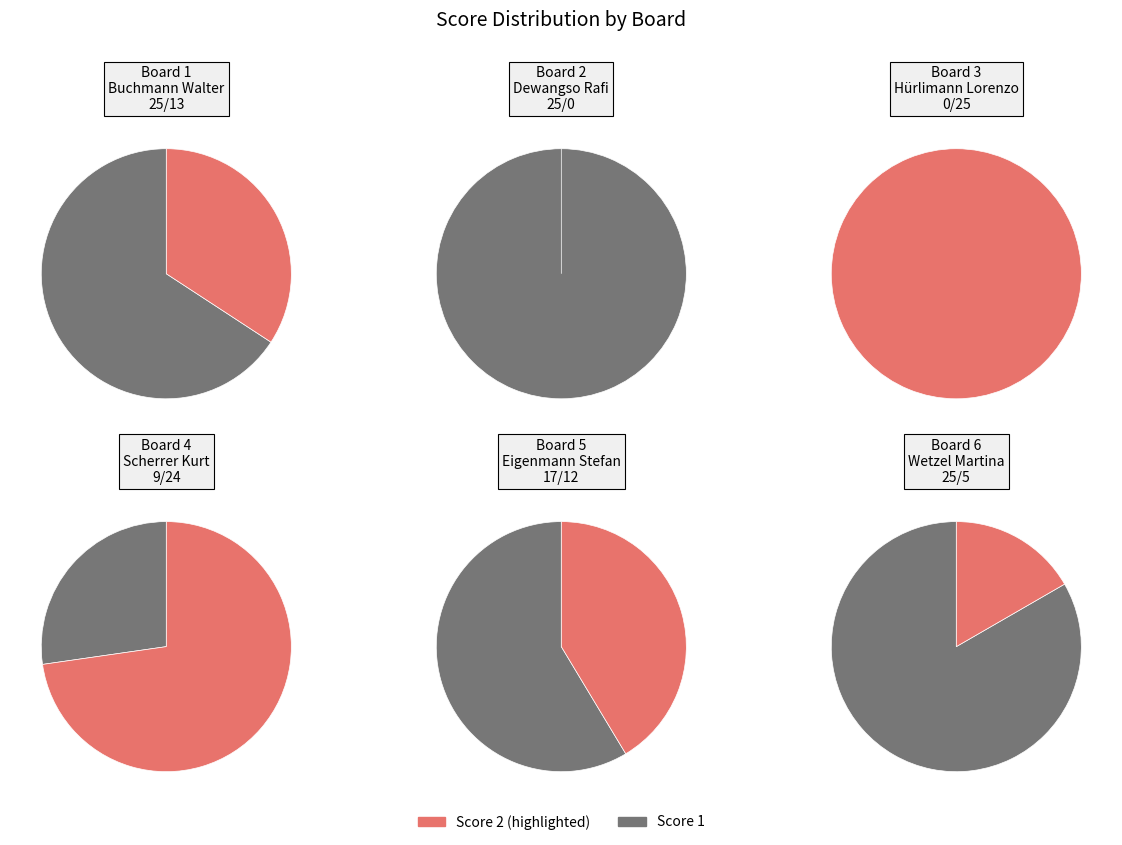

Combined, do 3 and 6 account for over 50%?

No